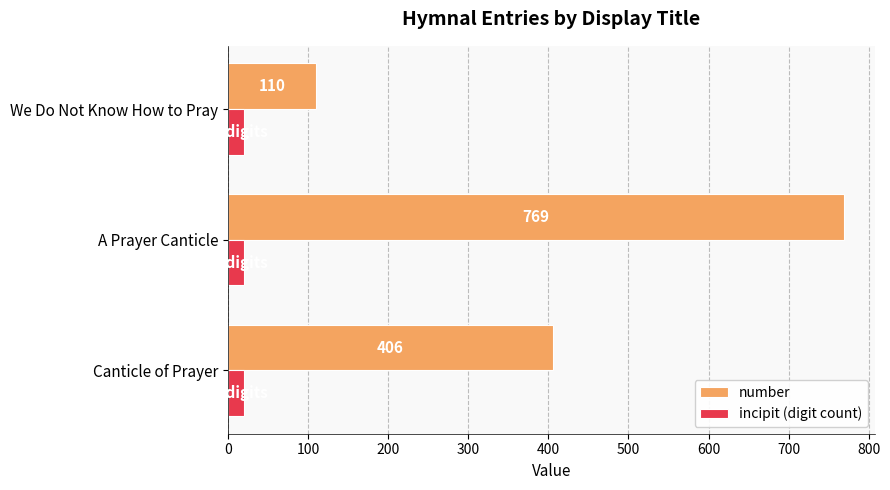

What is the difference between the maximum and minimum values in the number series?

659